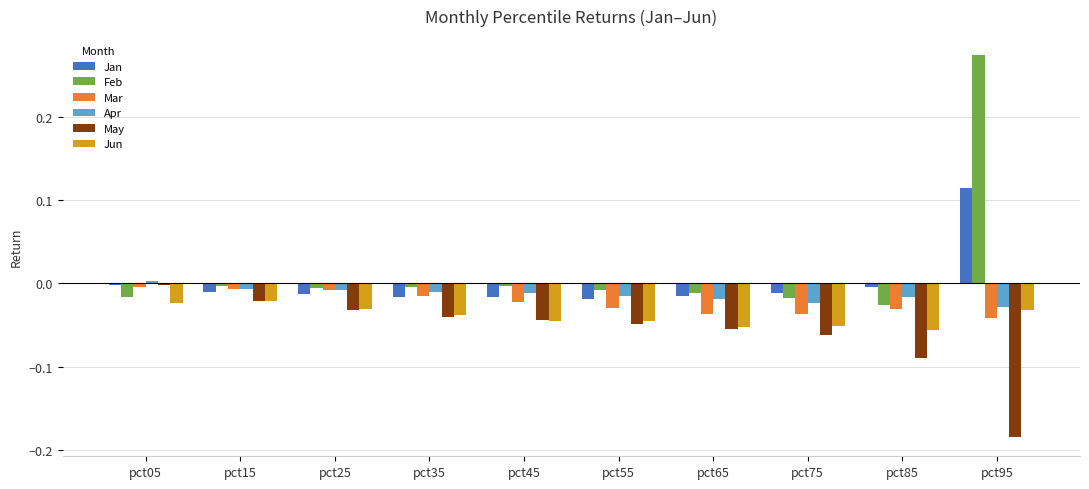

How many values in Apr are above zero?

1